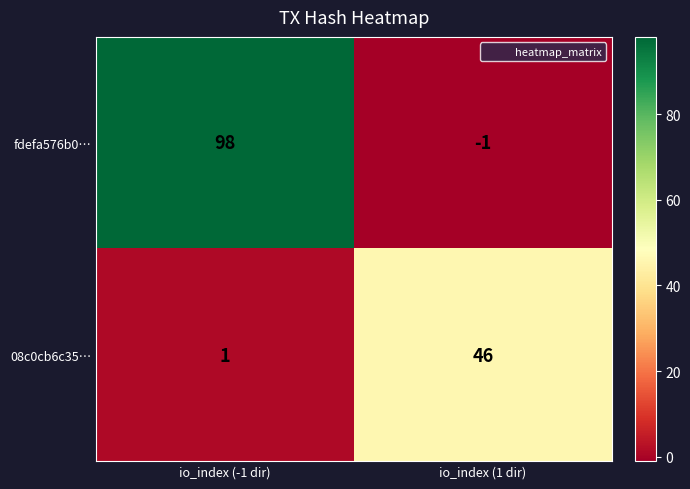

What is the sum of all fdefa576b0… values?

97